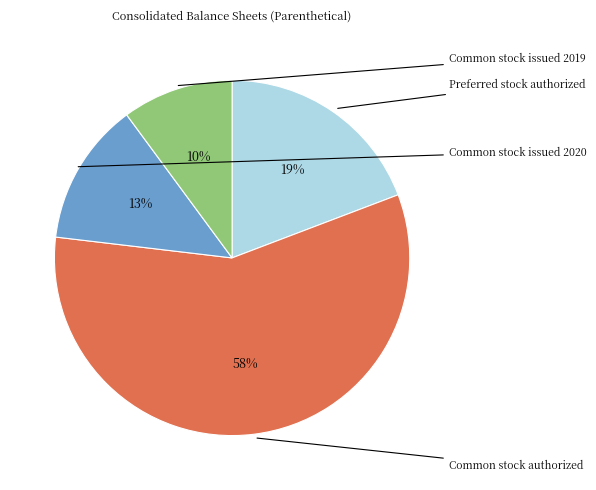

Is the sum of Common stock authorized and Preferred stock authorized greater than half?

Yes